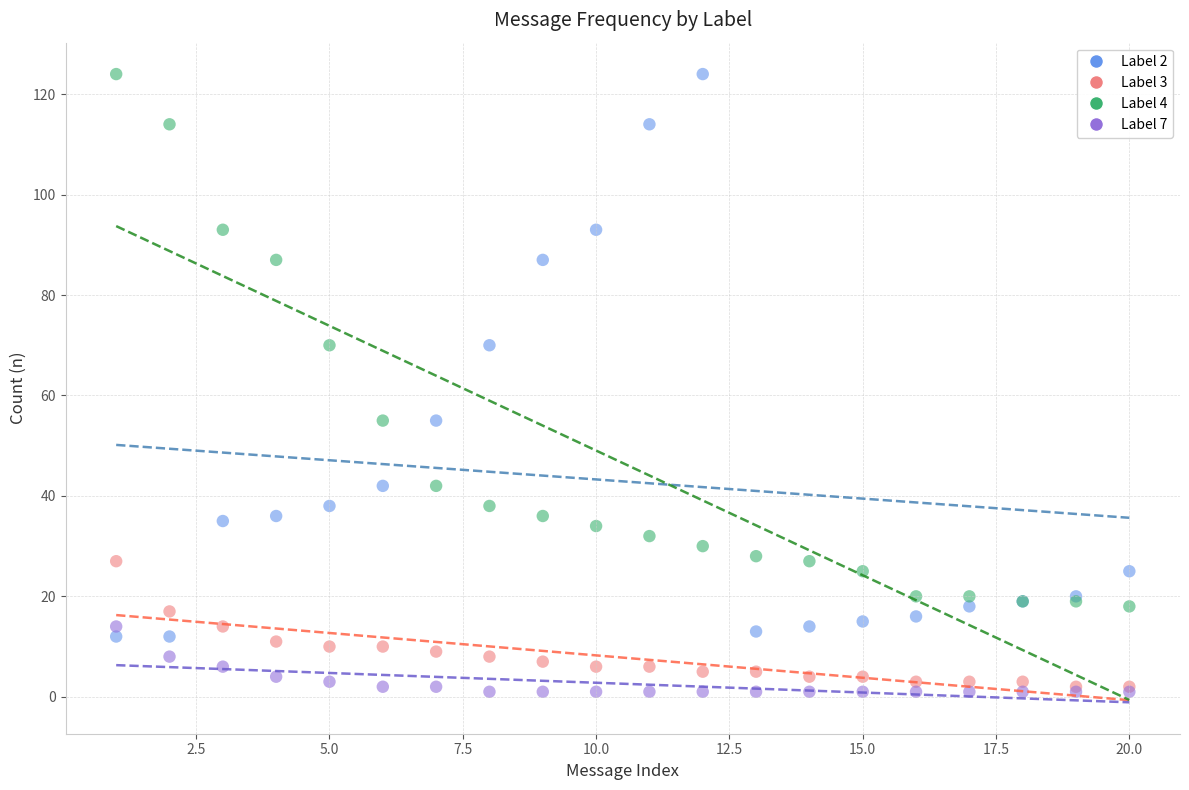

Which series has the largest Y range (max minus min)?

Label 2